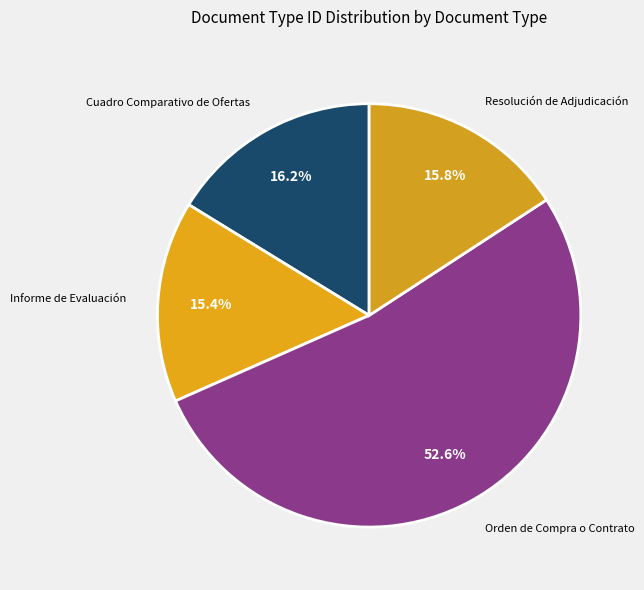

Which slice is the largest?

Orden de Compra o Contrato